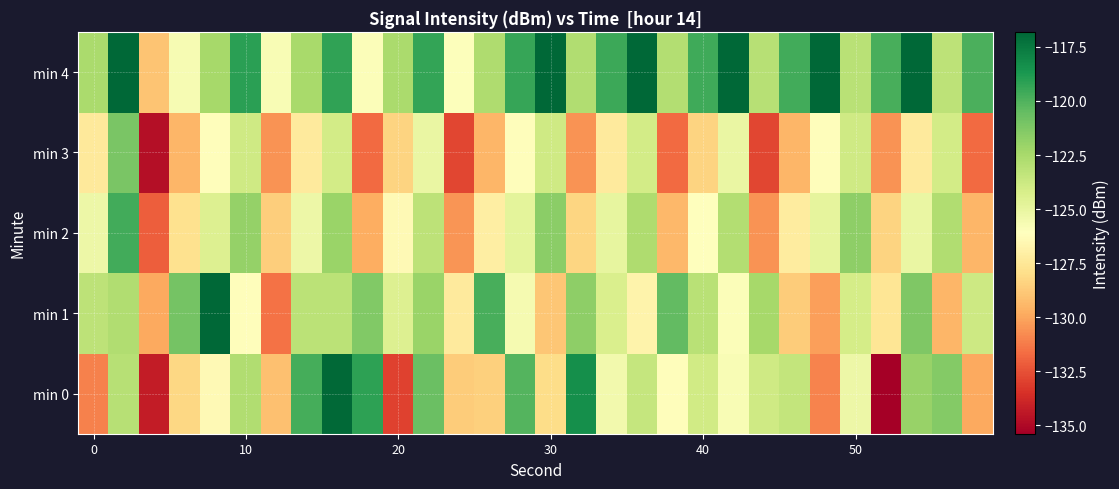

What is the smallest value displayed?

-135.4